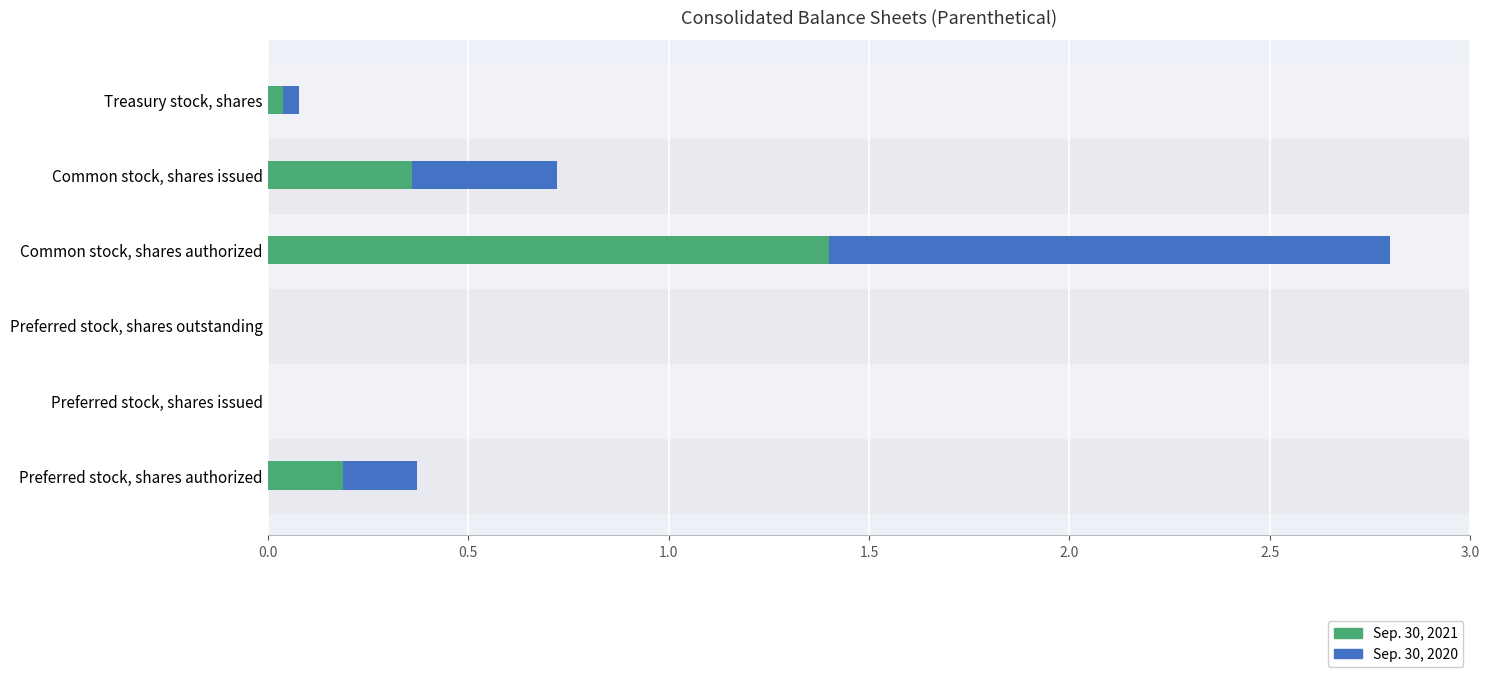

At which category is the sum across all series the highest?

Common stock, shares authorized